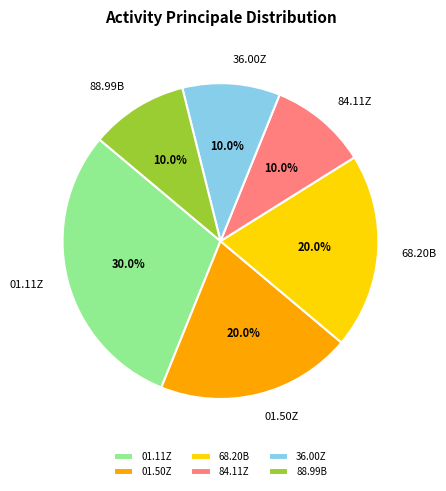

Approximately how many times larger is the value at 36.00Z compared to 01.11Z?

0.3